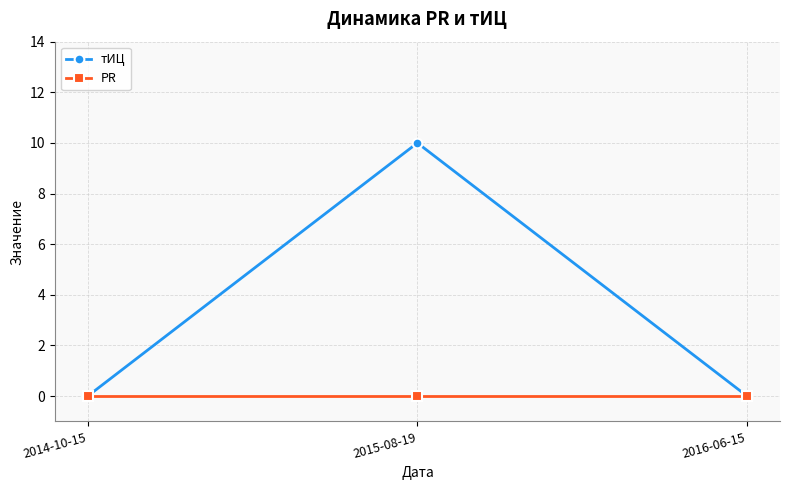

Rank the series by their maximum value, from highest to lowest.

тИЦ, PR